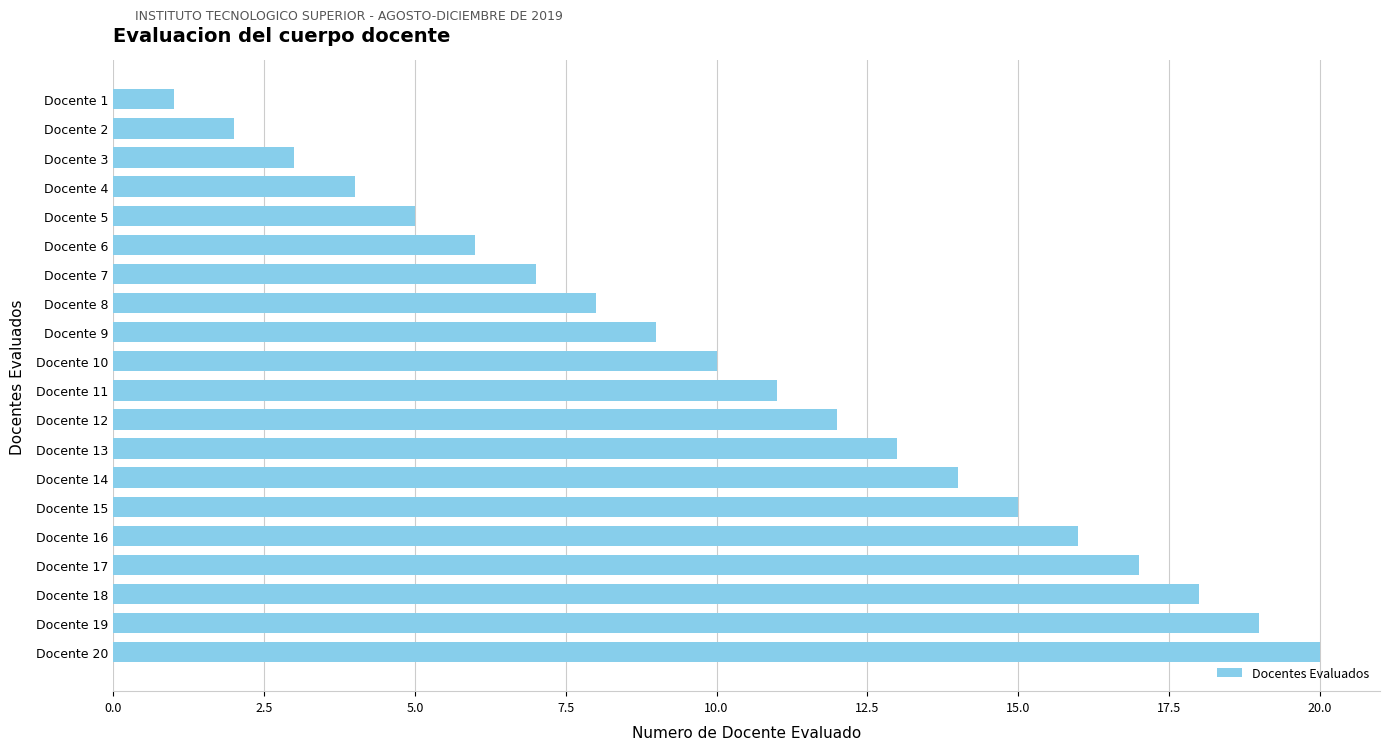

How many data points are less than 11?

10